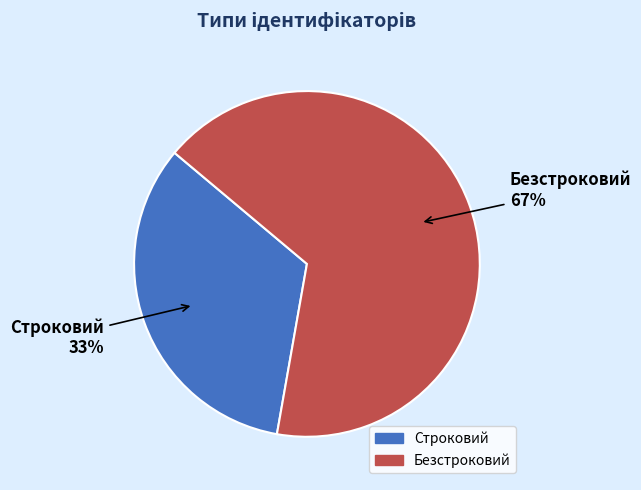

To the nearest percent, what portion does Безстроковий represent?

67%